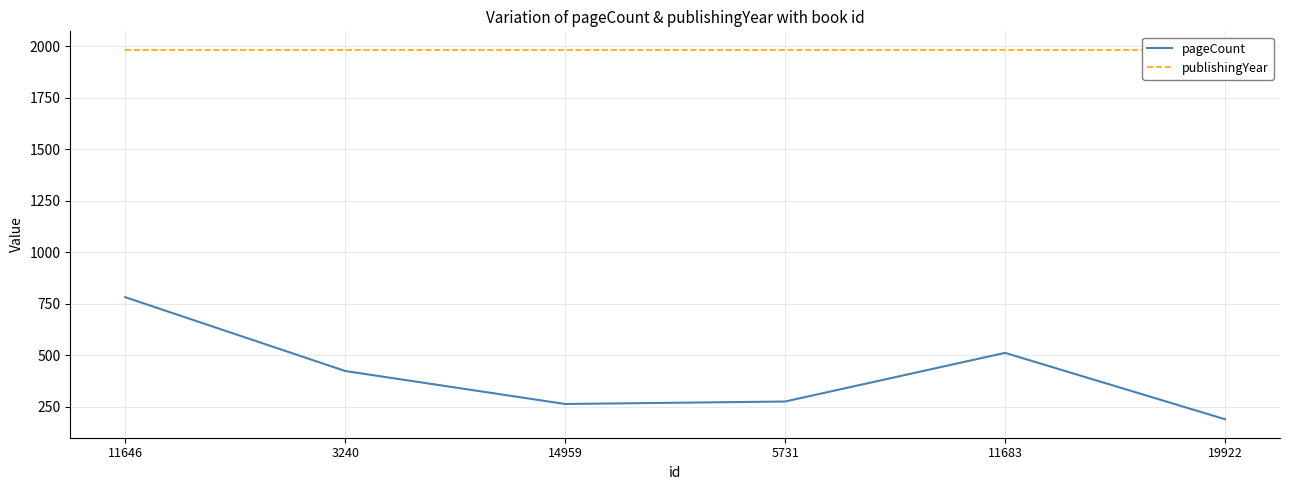

What is the minimum value for pageCount?

190